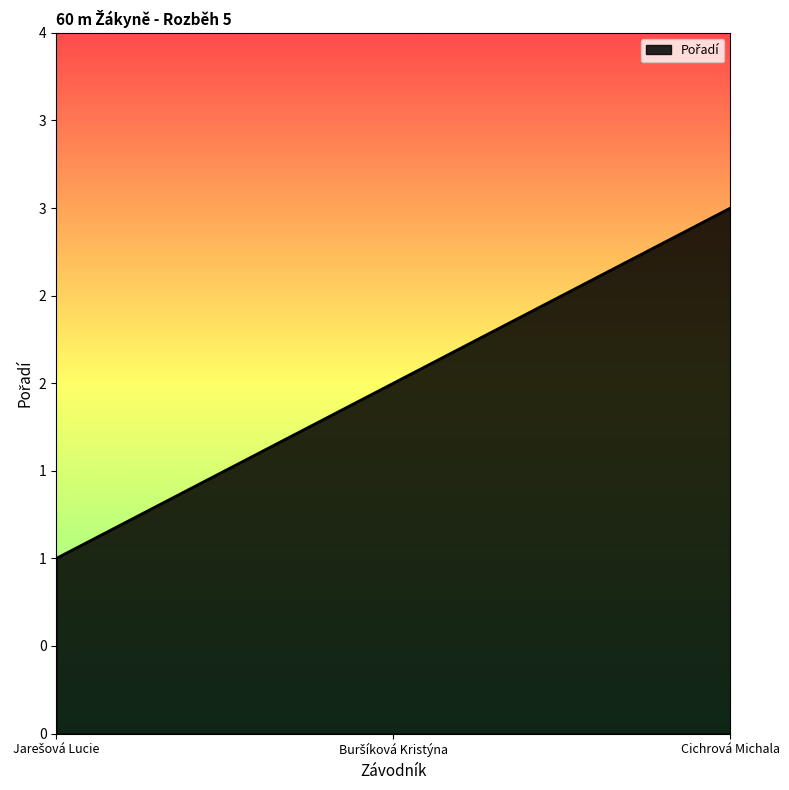

Does the chart have visible grid lines?

No